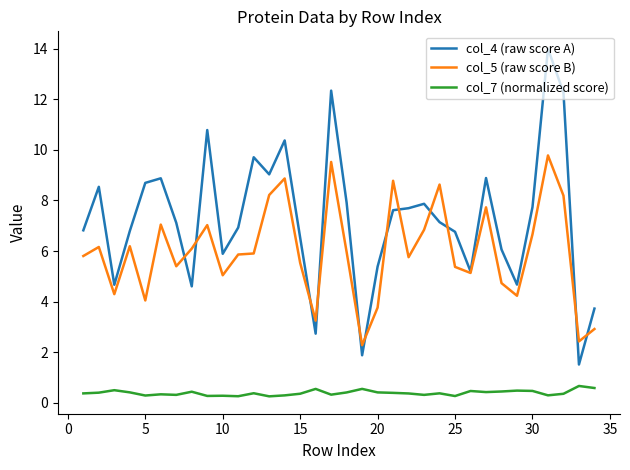

What is the maximum value shown in the chart?

14.0